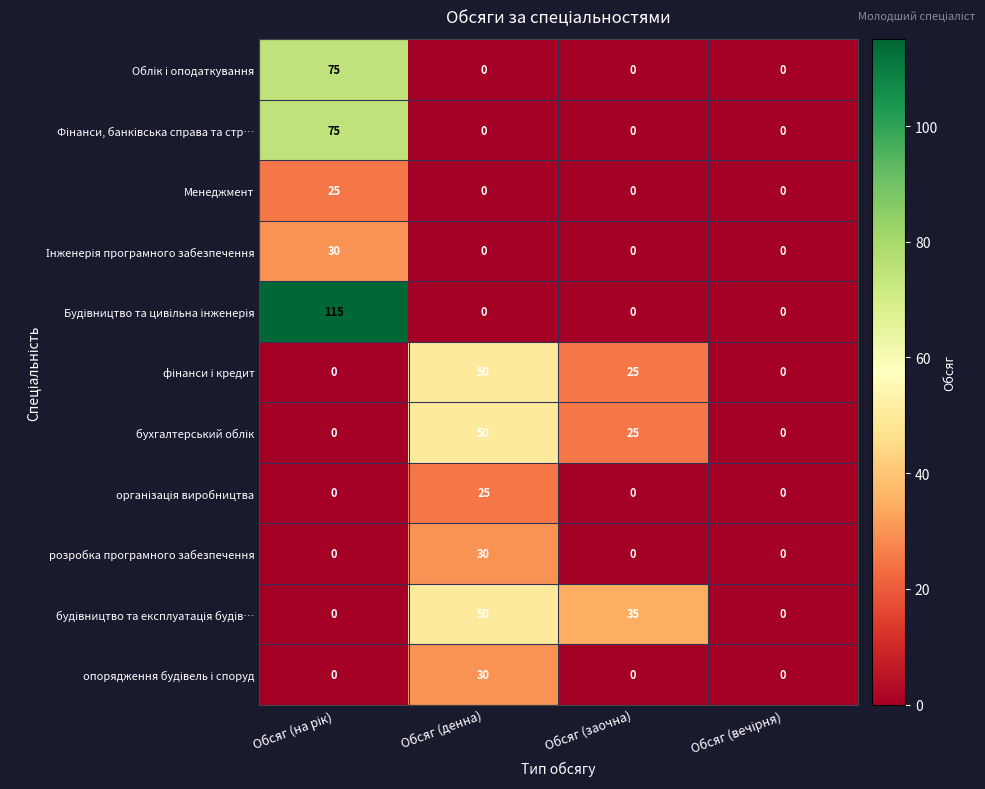

Is it true that Менеджмент equals -10 at Обсяг (заочна)?

False